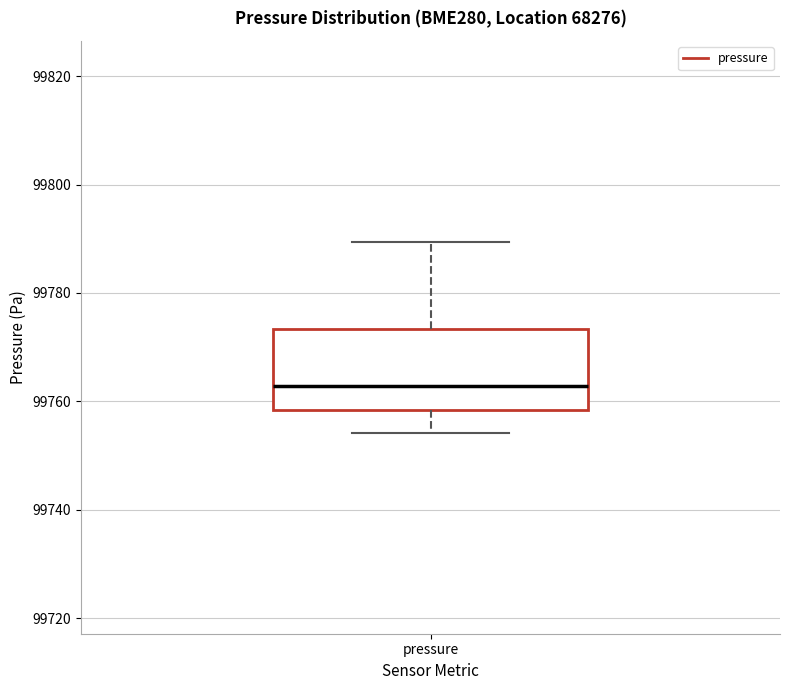

Read this box plot against the y-axis: the position of the median line, the range covered by the box, and the ends of both whiskers. The values are not printed on the chart, so give them approximately, as read against the axis.

median 99762, box 99758 to 99774, whiskers 99754 to 99790